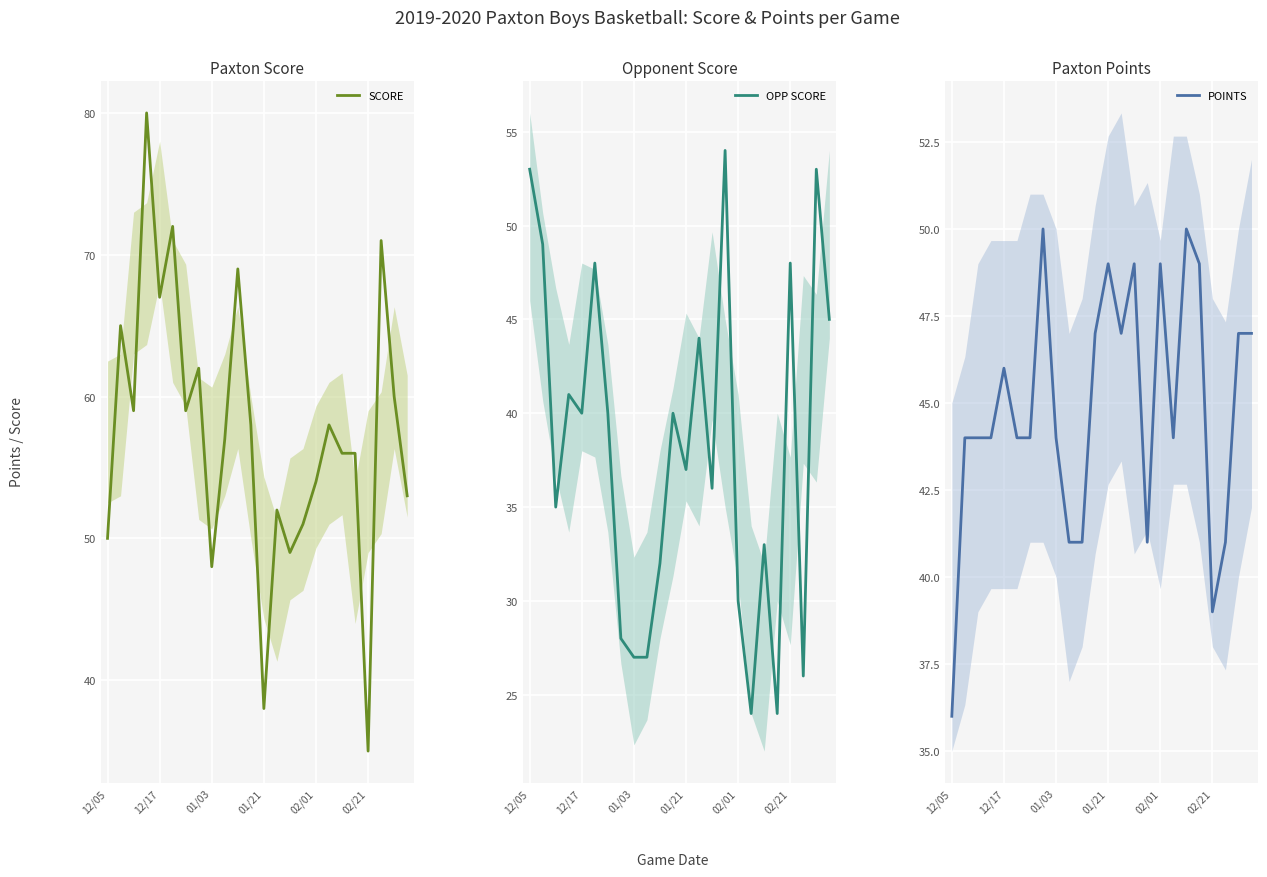

True or false: POINTS has more than 0 points higher than both neighbors.

True